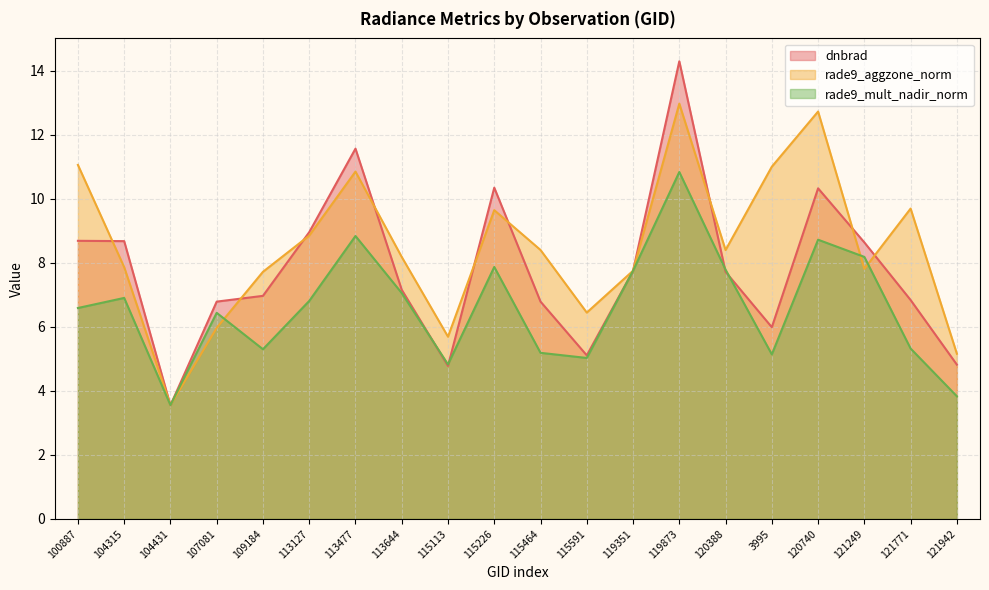

What is the total value across all series at 120740?

31.8